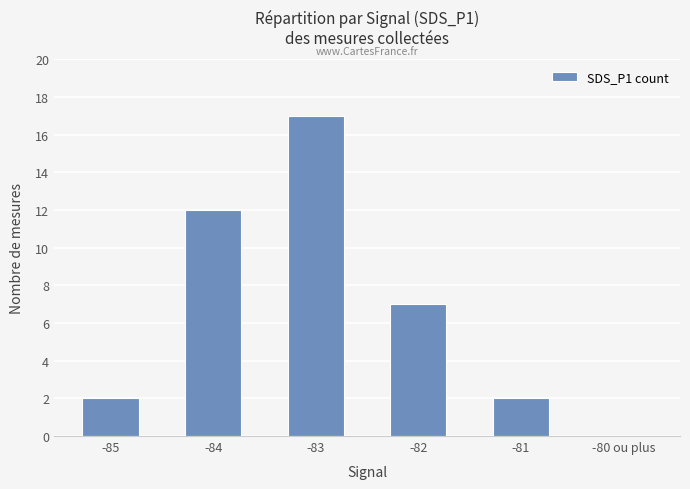

What is the change in value from -84 to -83?

+5